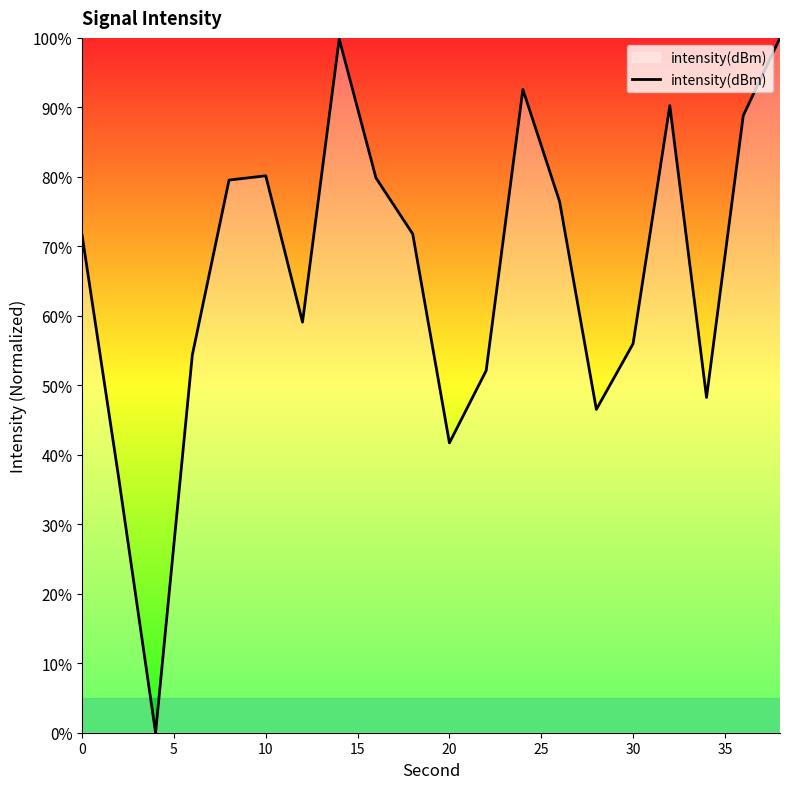

What is the difference between the maximum and minimum values?

100.0